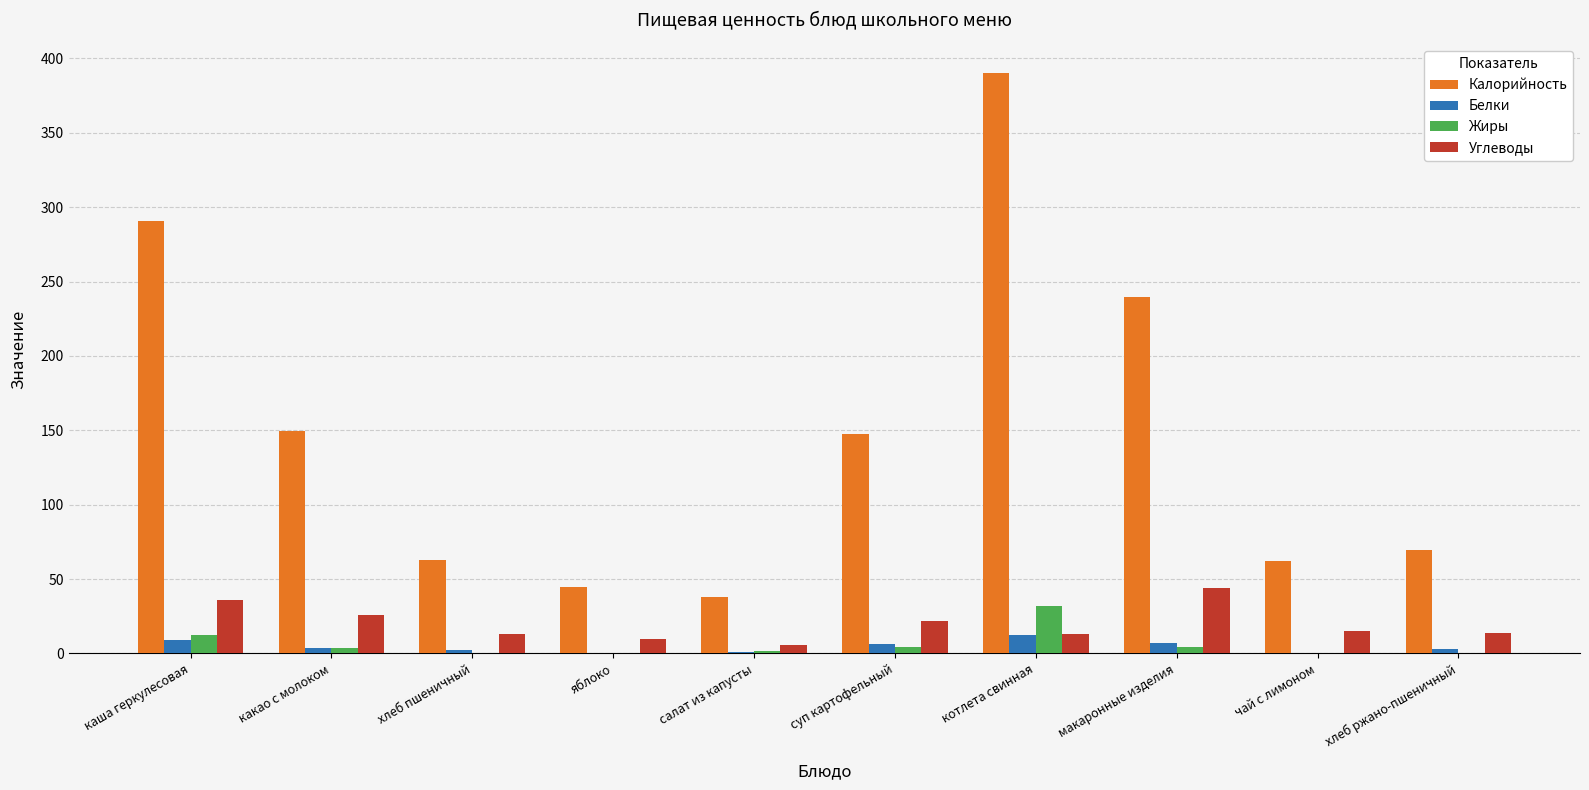

How many data points does each series have?

10